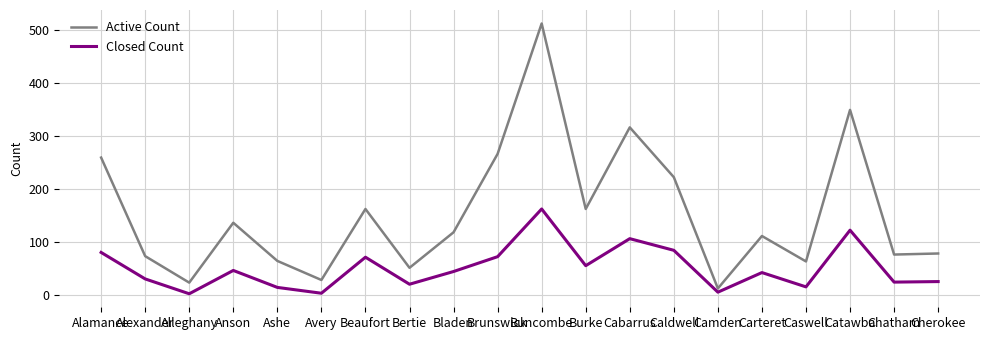

Which series has the largest total across all categories?

Active Count